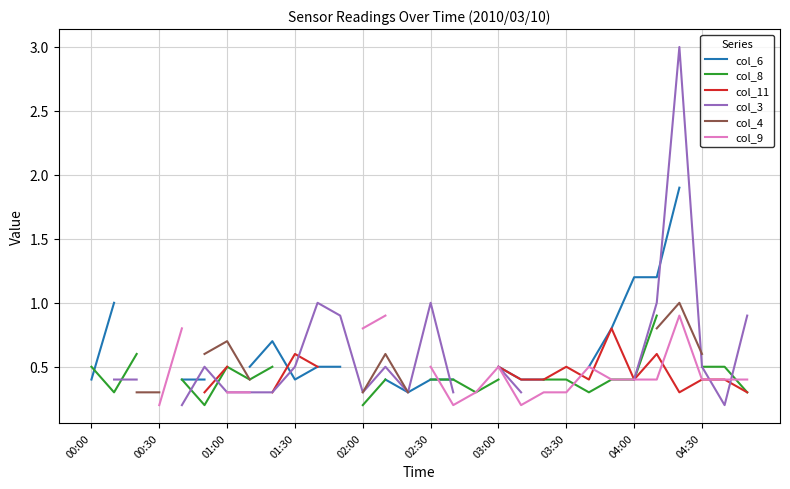

What is the minimum value for col_6?

0.3